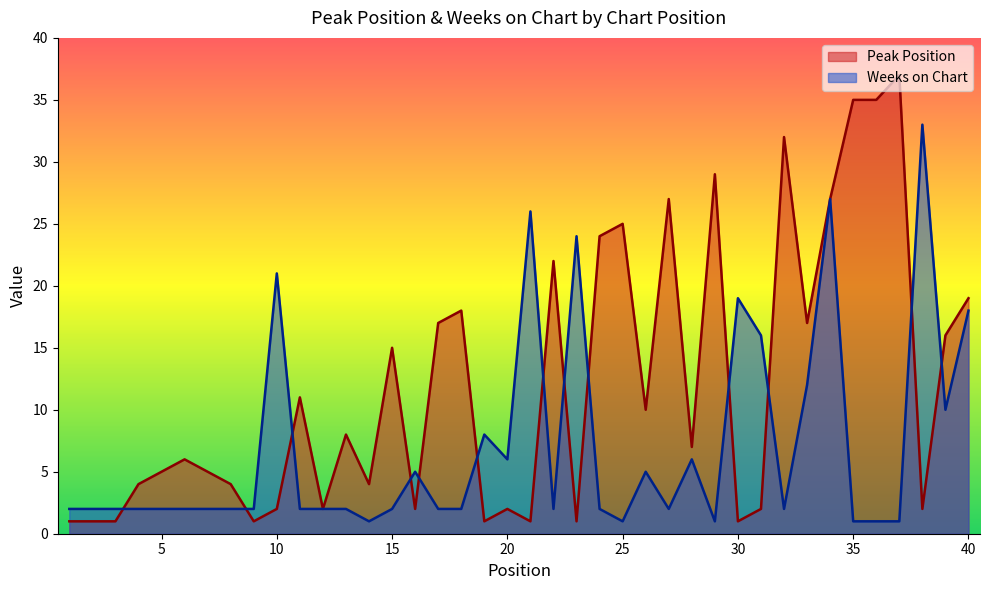

At which category is the sum across all series the highest?

34